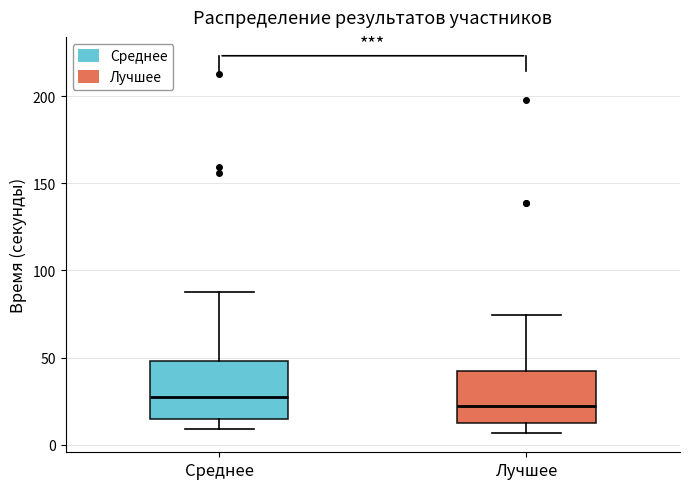

Reading left to right, transcribe this box plot: for each box, give where its median line is, the range the box spans, and where its two whiskers end, as read against the y-axis. The values are not printed on the chart, so give them approximately, as read against the axis.

Среднее: median 30, box 15 to 50, whiskers 10 to 90
Лучшее: median 20, box 10 to 40, whiskers 5 to 75